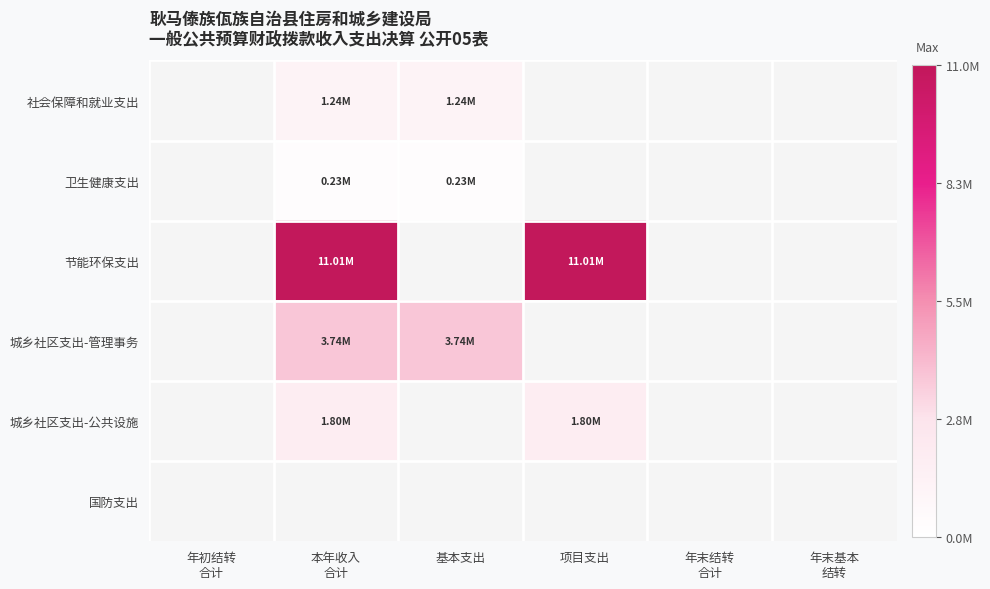

Which series has the largest total across all categories?

节能环保支出